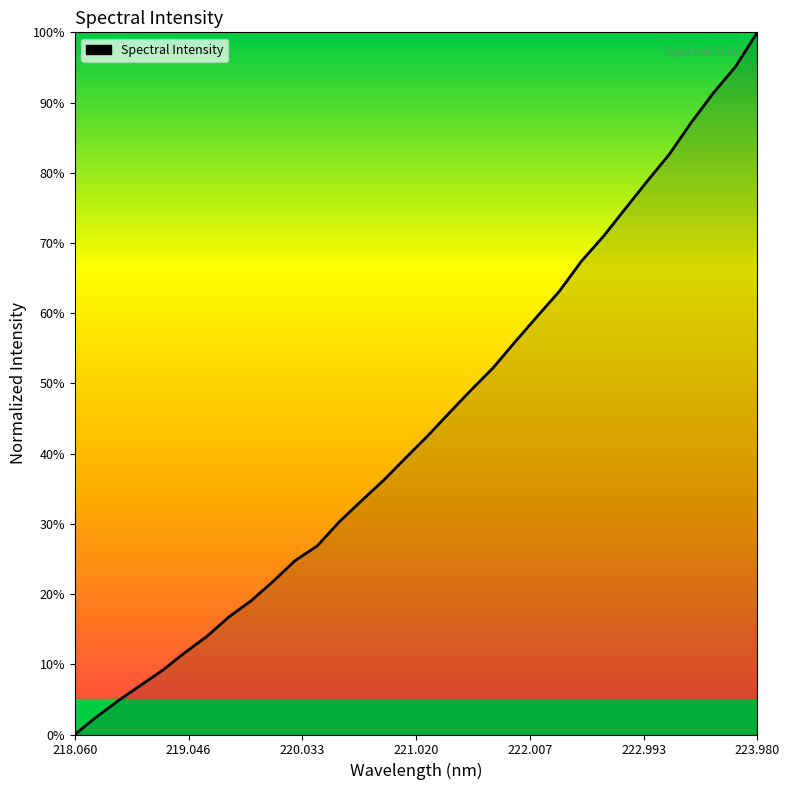

Reading left to right, transcribe all the data shown in this chart.

0.0	0.0	0.0	0.1	0.1	0.1	0.1	0.2	0.2	0.2	0.2	0.3	0.3	0.3	0.4	0.4	0.4	0.5	0.5	0.5	0.6	0.6	0.6	0.7	0.7	0.7	0.8	0.8	0.9	0.9	1.0	1.0